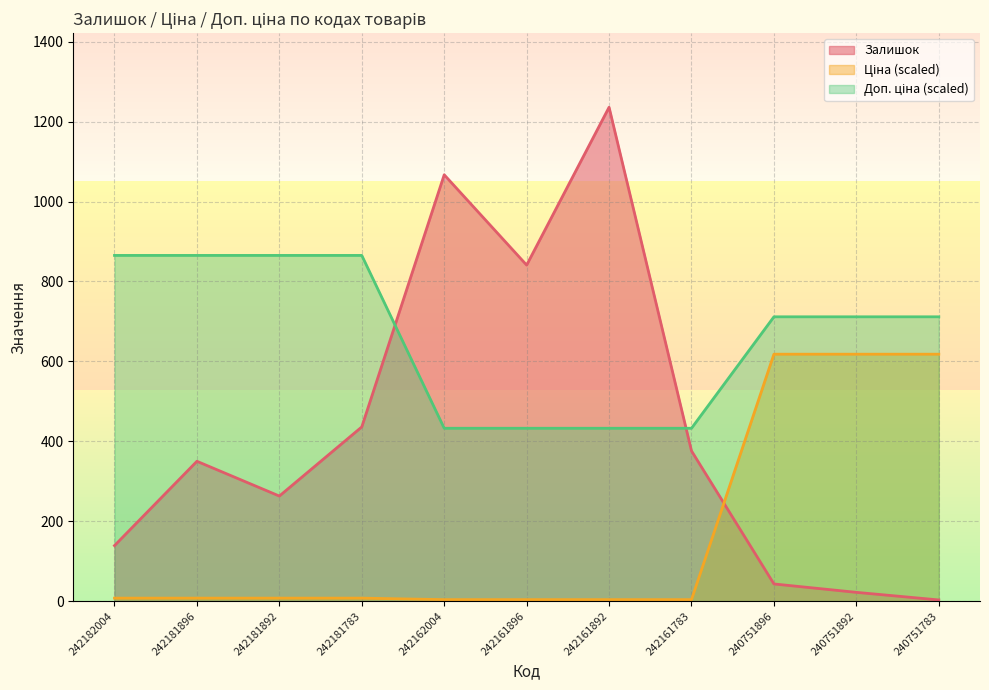

Reading right to left, list all the values displayed in this chart.

Залишок: 3.0	22.0	43.0	376.0	1236.0	841.0	1067.0	436.0	263.0	350.0	139.0
Ціна: 618.0	618.0	618.0	3.8	3.8	3.8	3.8	7.5	7.5	7.5	7.5
Доп. ціна: 711.6	711.6	711.6	432.6	432.6	432.6	432.6	865.2	865.2	865.2	865.2